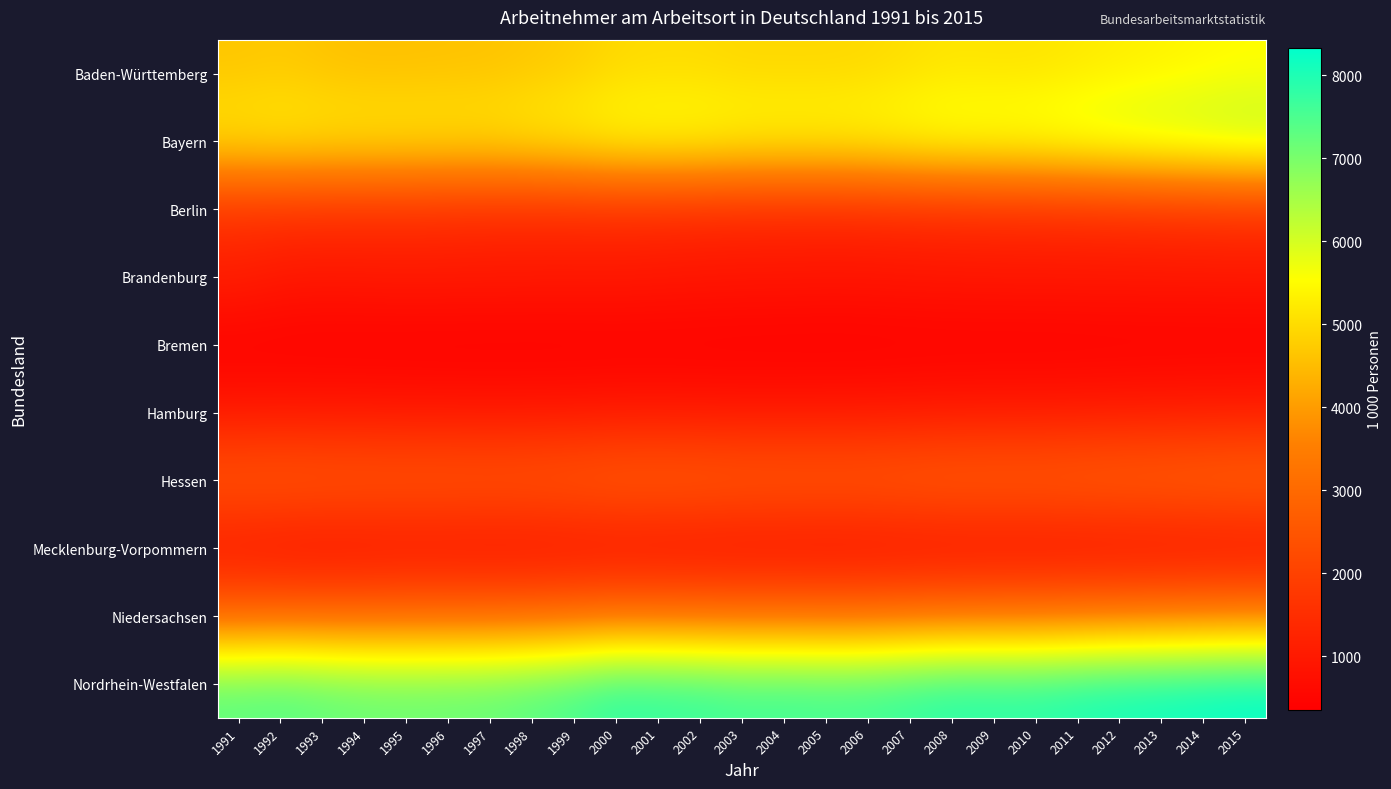

Reading right to left, what are all the values shown in this chart?

Baden-Württemberg: 2015=5498.0	2014=5429.0	2013=5354.5	2012=5283.1	2011=5199.7	2010=5119.0	2009=5114.1	2008=5142.9	2007=5053.3	2006=4962.0	2005=4933.0	2004=4936.5	2003=4934.6	2002=4991.9	2001=4993.5	2000=4952.0	1999=4782.8	1998=4688.9	1997=4614.0	1996=4595.9	1995=4571.9	1994=4568.9	1993=4621.9	1992=4709.5	1991=4655.1
Bayern: 2015=6482.3	2014=6370.2	2013=6269.4	2012=6176.5	2011=6058.6	2010=5941.5	2009=5891.6	2008=5866.3	2007=5767.0	2006=5652.9	2005=5600.6	2004=5591.9	2003=5606.4	2002=5686.1	2001=5701.3	2000=5653.8	1999=5498.1	1998=5388.6	1997=5272.9	1996=5269.3	1995=5287.4	1994=5291.6	1993=5296.1	1992=5343.8	1991=5258.9
Berlin: 2015=1617.6	2014=1582.1	2013=1547.3	2012=1514.5	2011=1476.5	2010=1459.8	2009=1445.5	2008=1426.0	2007=1397.5	2006=1366.2	2005=1347.2	2004=1358.3	2003=1362.5	2002=1394.6	2001=1424.1	2000=1445.3	1999=1417.1	1998=1417.2	1997=1428.7	1996=1466.8	1995=1498.7	1994=1505.0	1993=1527.5	1992=1543.4	1991=1578.3
Brandenburg: 2015=955.5	2014=954.5	2013=950.7	2012=950.5	2011=947.1	2010=945.1	2009=940.0	2008=929.8	2007=918.2	2006=898.8	2005=894.4	2004=910.5	2003=913.5	2002=931.5	2001=952.5	2000=981.3	1999=984.8	1998=986.1	1997=995.4	1996=1000.2	1995=1004.6	1994=981.8	1993=955.9	1992=992.0	1991=1131.4
Bremen: 2015=388.6	2014=386.1	2013=382.4	2012=380.1	2011=374.1	2010=369.0	2009=370.1	2008=371.8	2007=366.8	2006=359.1	2005=354.0	2004=357.7	2003=359.5	2002=364.0	2001=365.8	2000=365.5	1999=354.3	1998=352.0	1997=353.4	1996=351.5	1995=356.7	1994=365.2	1993=370.4	1992=377.1	1991=373.6
Hamburg: 2015=1087.4	2014=1073.5	2013=1059.1	2012=1041.7	2011=1020.6	2010=1008.3	2009=1004.1	2008=990.1	2007=966.3	2006=946.4	2005=939.7	2004=932.1	2003=930.1	2002=943.3	2001=953.2	2000=948.3	1999=928.6	1998=918.3	1997=912.2	1996=921.5	1995=928.8	1994=940.4	1993=944.0	1992=953.4	1991=941.3
Hessen: 2015=3017.4	2014=2977.8	2013=2934.8	2012=2916.1	2011=2878.0	2010=2836.9	2009=2836.3	2008=2835.0	2007=2793.7	2006=2746.7	2005=2734.0	2004=2749.7	2003=2752.9	2002=2799.4	2001=2811.7	2000=2803.4	1999=2718.4	1998=2667.7	1997=2643.3	1996=2656.8	1995=2653.0	1994=2663.9	1993=2681.7	1992=2712.0	1991=2675.3
Mecklenburg-Vorpommern: 2015=667.1	2014=664.2	2013=660.3	2012=659.6	2011=660.4	2010=666.6	2009=670.7	2008=667.3	2007=661.9	2006=648.9	2005=644.2	2004=650.5	2003=655.5	2002=671.8	2001=684.9	2000=705.6	1999=706.5	1998=701.3	1997=704.7	1996=717.7	1995=726.7	1994=706.3	1993=688.8	1992=708.6	1991=799.8
Niedersachsen: 2015=3576.5	2014=3533.0	2013=3485.4	2012=3445.1	2011=3396.8	2010=3341.3	2009=3325.3	2008=3294.9	2007=3242.0	2006=3183.7	2005=3164.1	2004=3187.5	2003=3177.0	2002=3202.0	2001=3205.2	2000=3222.2	1999=3117.5	1998=3044.2	1997=3014.4	1996=3008.3	1995=3012.8	1994=2980.5	1993=2973.7	1992=2991.8	1991=2939.7
Nordrhein-Westfalen: 2015=8335.7	2014=8262.8	2013=8192.4	2012=8130.8	2011=8041.0	2010=7927.0	2009=7914.3	2008=7919.6	2007=7799.9	2006=7671.5	2005=7638.8	2004=7676.3	2003=7658.5	2002=7760.5	2001=7803.8	2000=7844.1	1999=7588.8	1998=7414.4	1997=7273.6	1996=7233.5	1995=7207.6	1994=7232.2	1993=7320.5	1992=7437.5	1991=7365.8